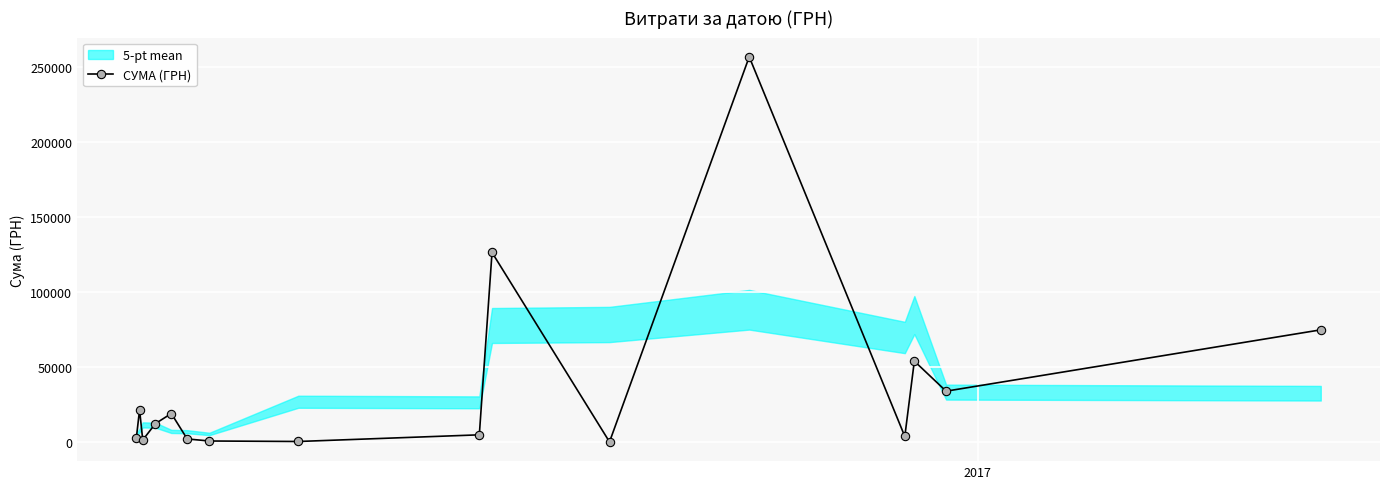

Reading left to right, list all the values displayed in this chart.

2911.6	21517.8	1332.0	12288.0	19017.7	2051.6	678.6	352.0	4798.5	126494.0	84.5	257087.8	3730.0	53997.0	33933.9	74870.0